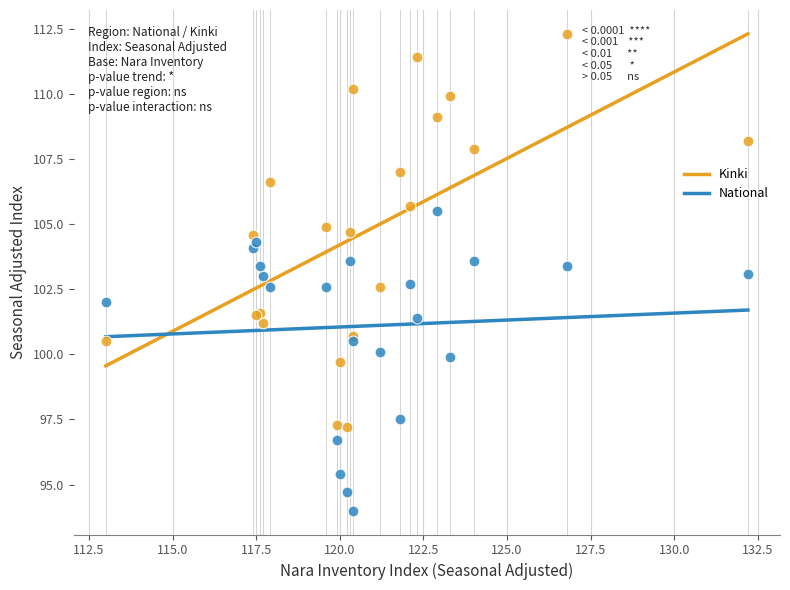

Which series contains the highest Y value?

Kinki